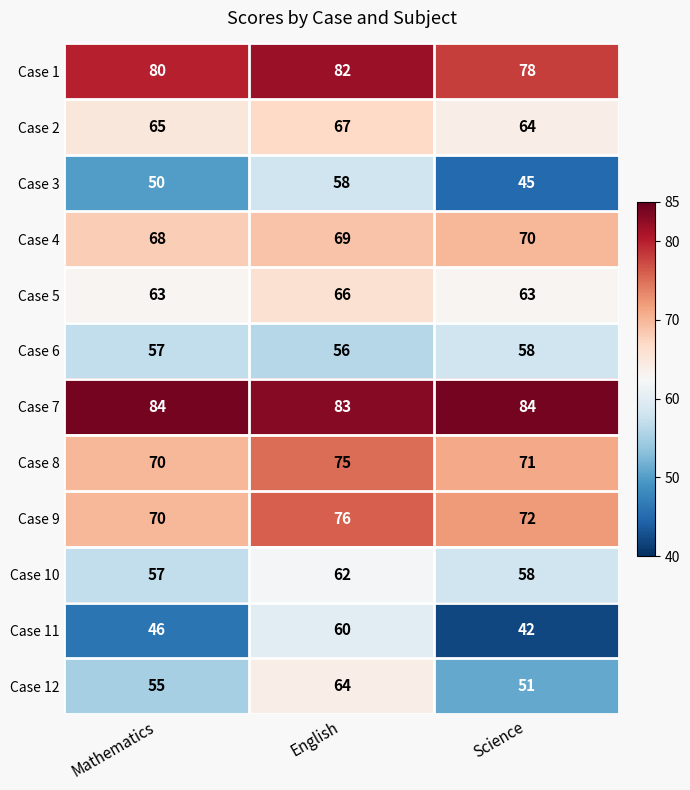

What value does the Case 10 series have at English?

62